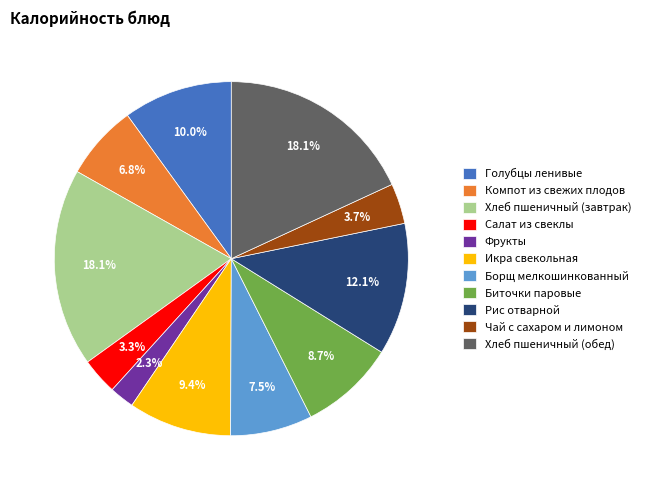

How much of the chart is everything except Рис отварной?

87.9%